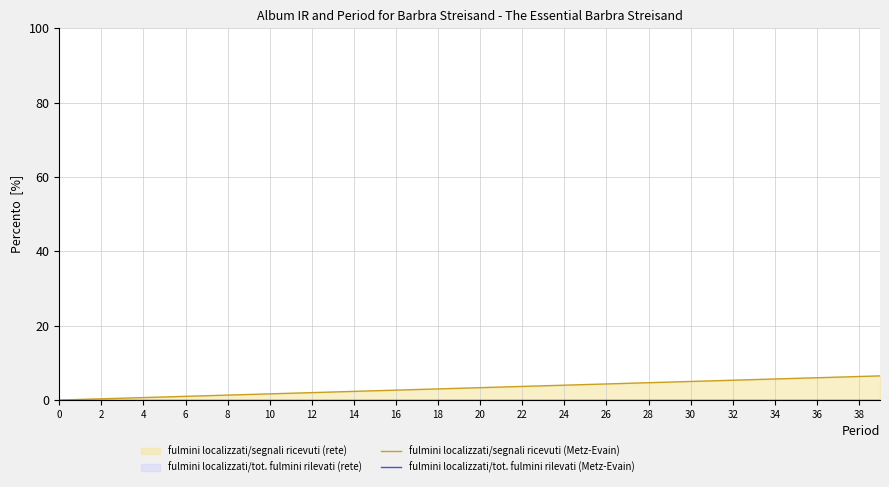

How many lines are shown in the chart?

2